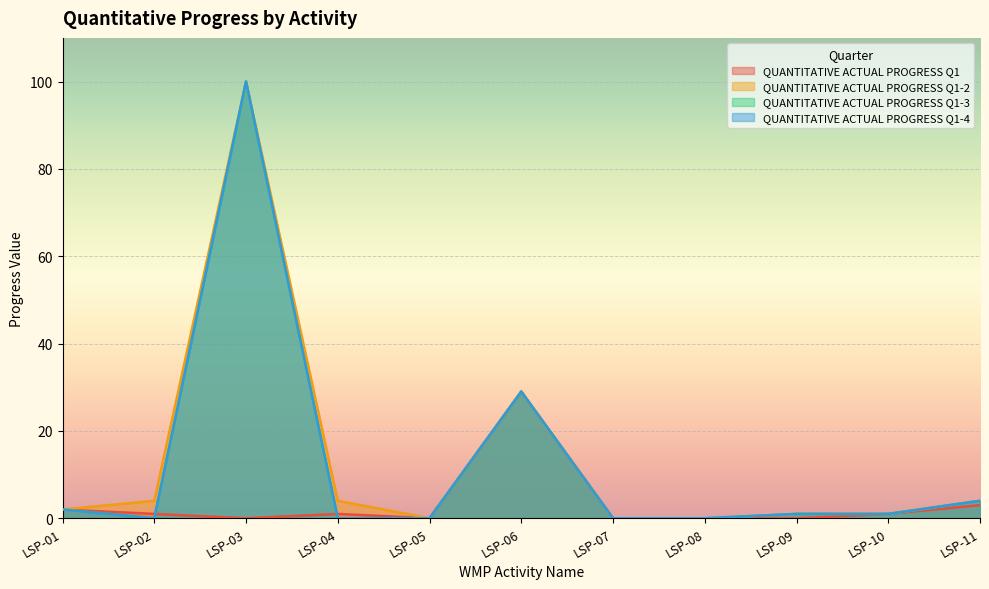

Does the chart display data point markers on the line(s)?

No